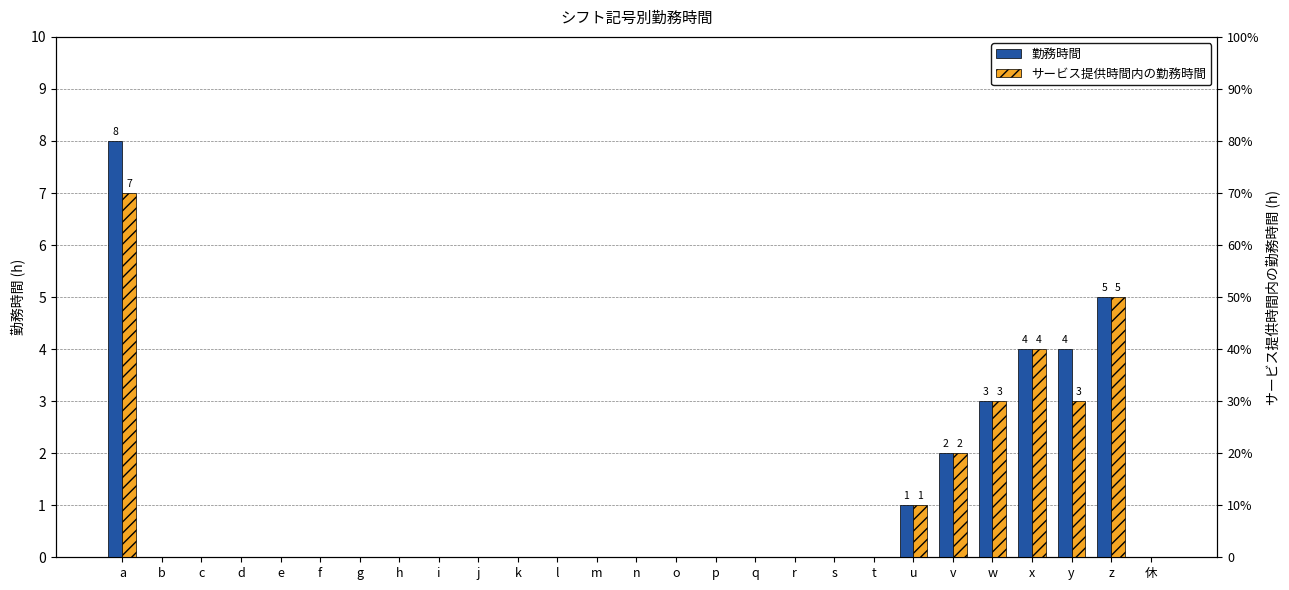

Reading right to left, list all the values displayed in this chart.

勤務時間: 休=0	z=5	y=4	x=4	w=3	v=2	u=1	t=0	s=0	r=0	q=0	p=0	o=0	n=0	m=0	l=0	k=0	j=0	i=0	h=0	g=0	f=0	e=0	d=0	c=0	b=0	a=8
サービス提供時間内の勤務時間: 休=0	z=5	y=3	x=4	w=3	v=2	u=1	t=0	s=0	r=0	q=0	p=0	o=0	n=0	m=0	l=0	k=0	j=0	i=0	h=0	g=0	f=0	e=0	d=0	c=0	b=0	a=7